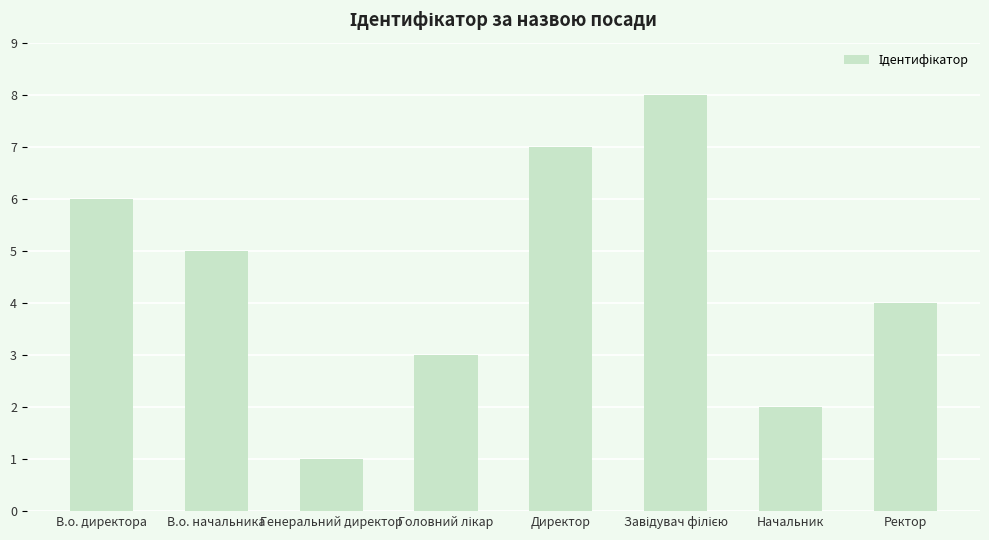

Reading left to right, what are all the values shown in this chart?

6	5	1	3	7	8	2	4